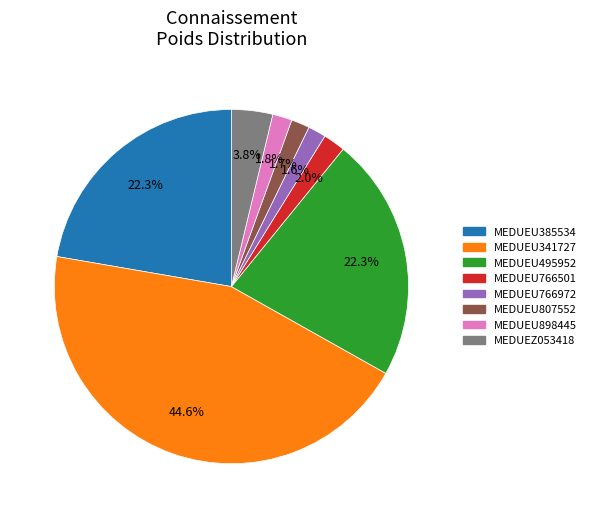

What percentage do MEDUEU766972 and MEDUEU385534 together represent?

23.9%